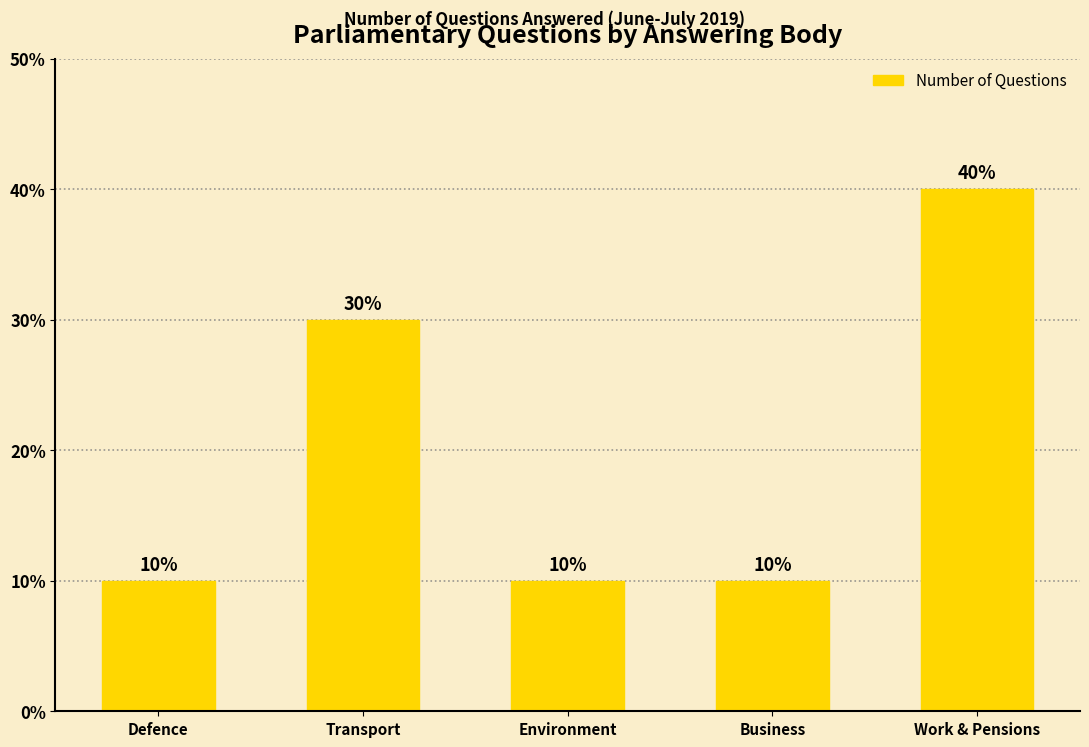

What is the minimum value shown in the chart?

10